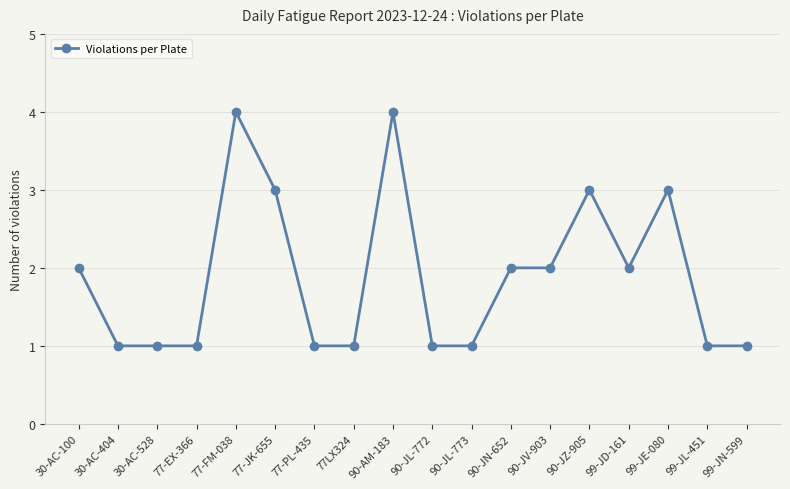

The value at 90-AM-183 is 4. True or false?

True